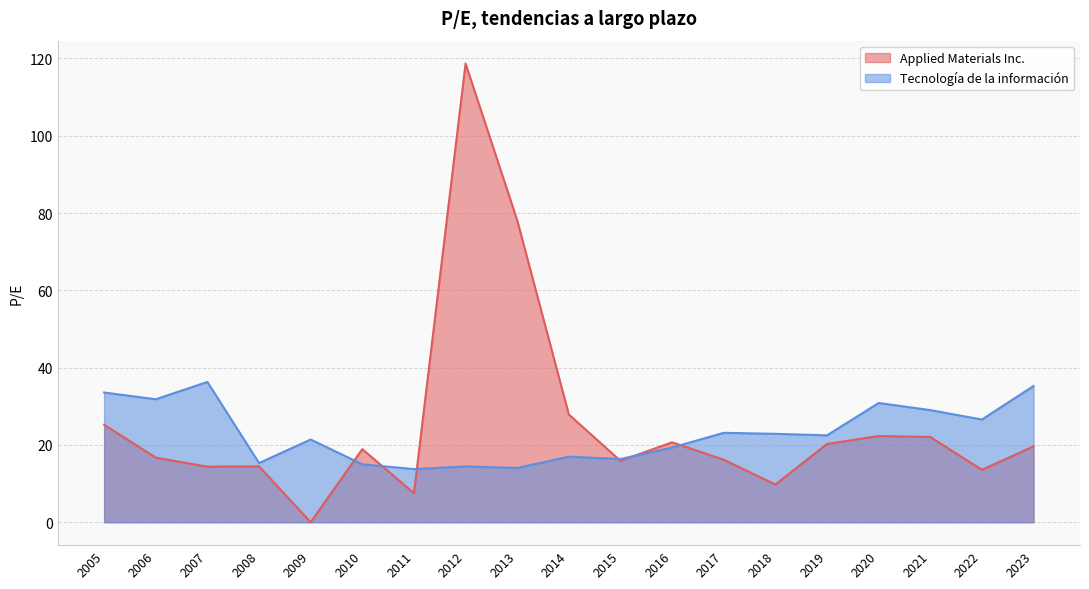

Where is the first local minimum for Applied Materials Inc.?

2007